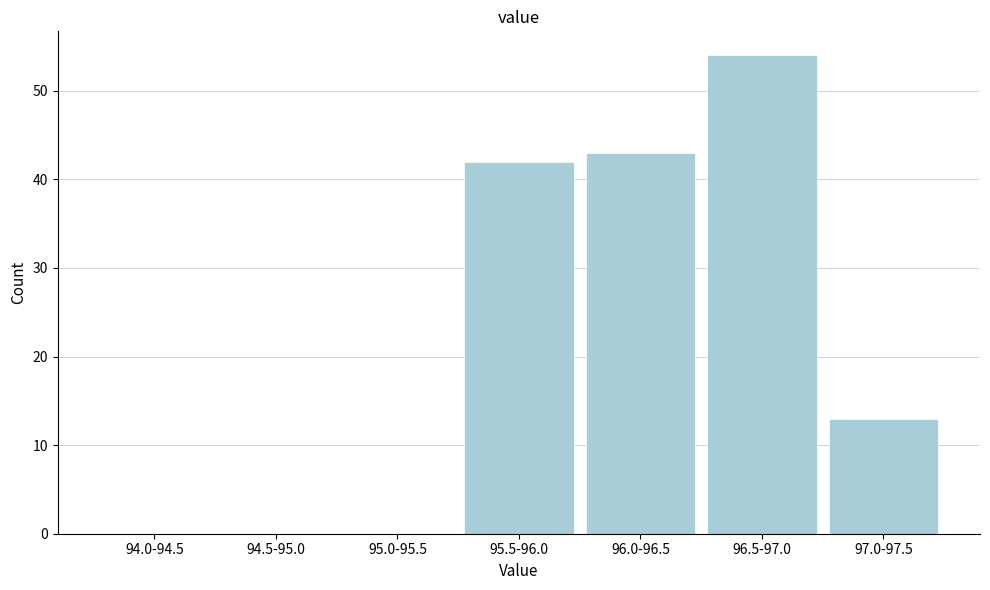

Reading left to right, list all the values displayed in this chart.

94.0-94.5=0	94.5-95.0=0	95.0-95.5=0	95.5-96.0=42	96.0-96.5=43	96.5-97.0=54	97.0-97.5=13